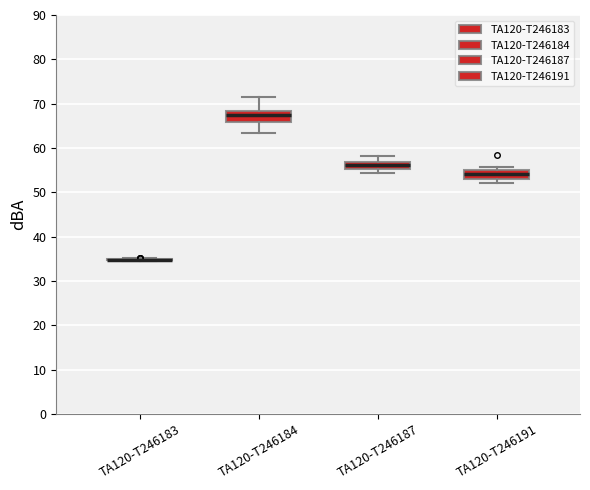

Reading left to right, transcribe this box plot: for each box, give where its median line is, the range the box spans, and where its two whiskers end, as read against the y-axis. The values are not printed on the chart, so give them approximately, as read against the axis.

TA120-T246183: box collapsed to a line at 35, whiskers 35 to 35
TA120-T246184: median 68 (just below the box's upper edge), box 66 to 68, whiskers 63 to 71
TA120-T246187: median 56, box 55 to 57, whiskers 54 to 58
TA120-T246191: median 54, box 53 to 55, whiskers 52 to 56